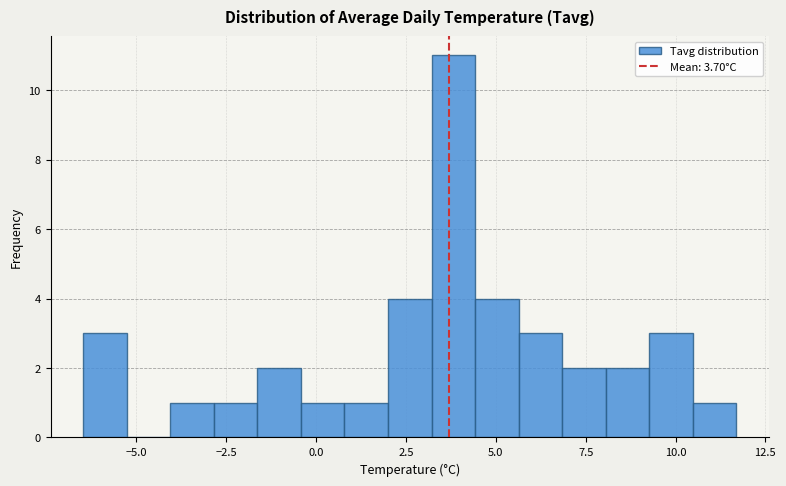

Around what value on the x-axis is the tallest bar? Give the approximate position of its centre, as read against the axis.

4.0